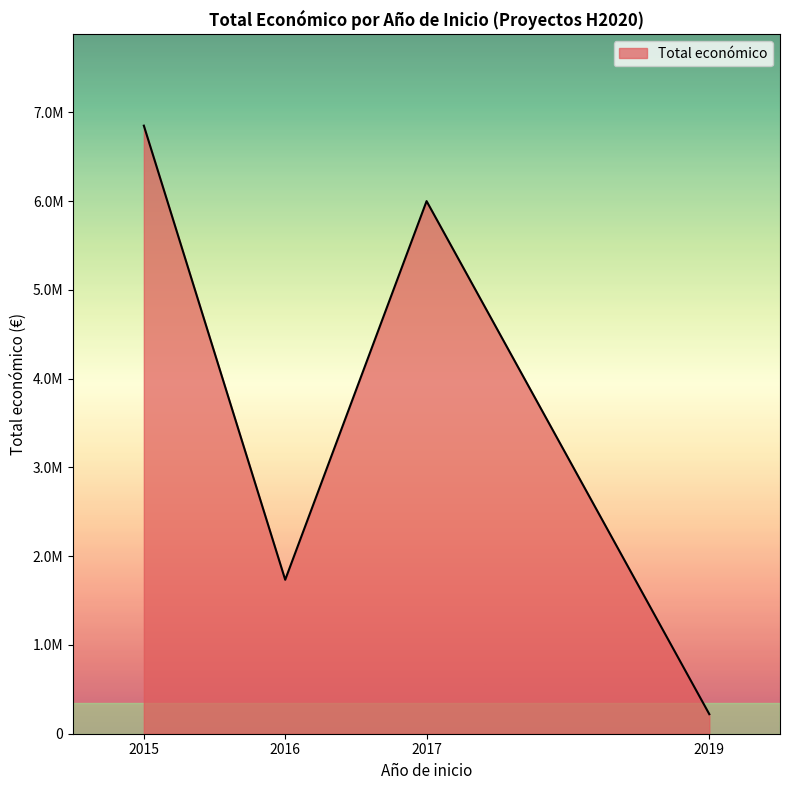

At which category does the chart reach its peak across all series?

2015